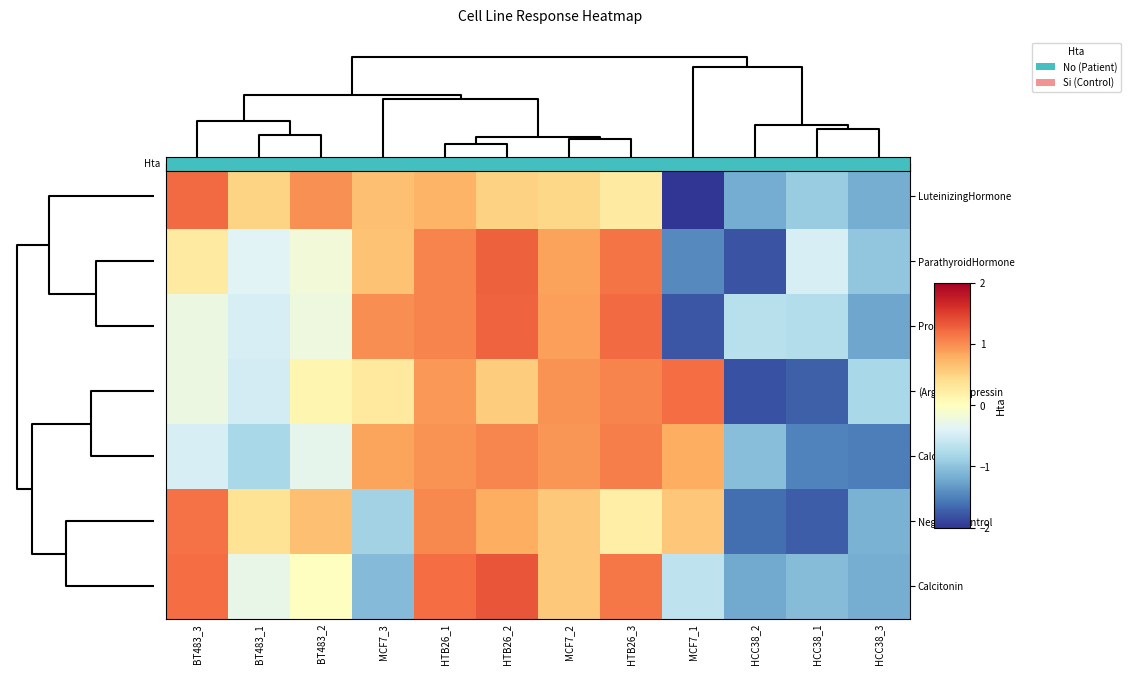

Rank the series by their maximum value, from lowest to highest.

Calcitriol, NegativeControl, (Arg8)-Vasopressin, LuteinizingHormone, Prolactin, ParathyroidHormone, Calcitonin